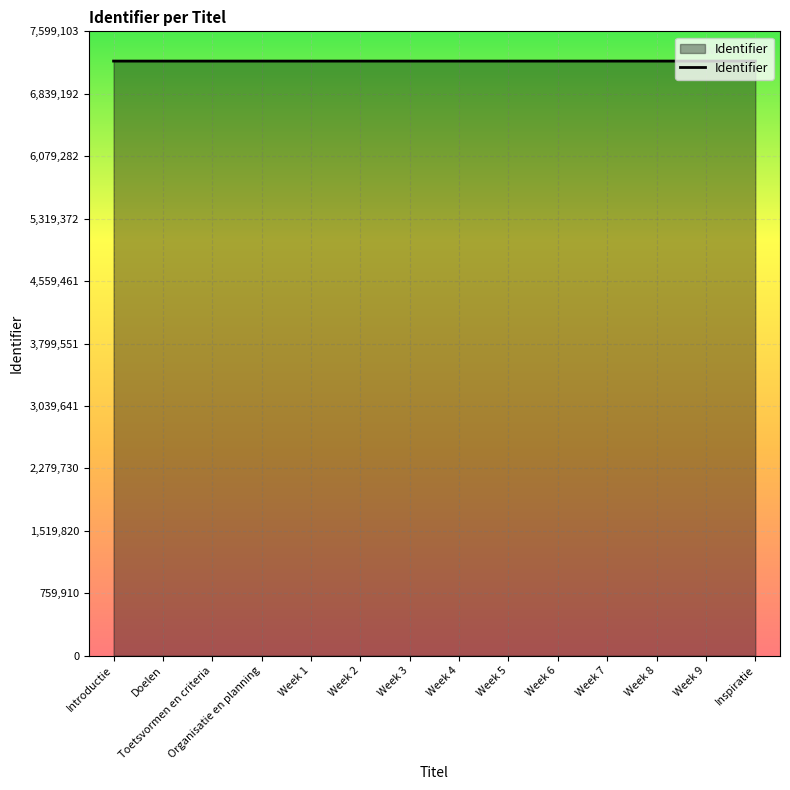

Approximately how many times larger is the value at Week 4 compared to Week 9?

1.0